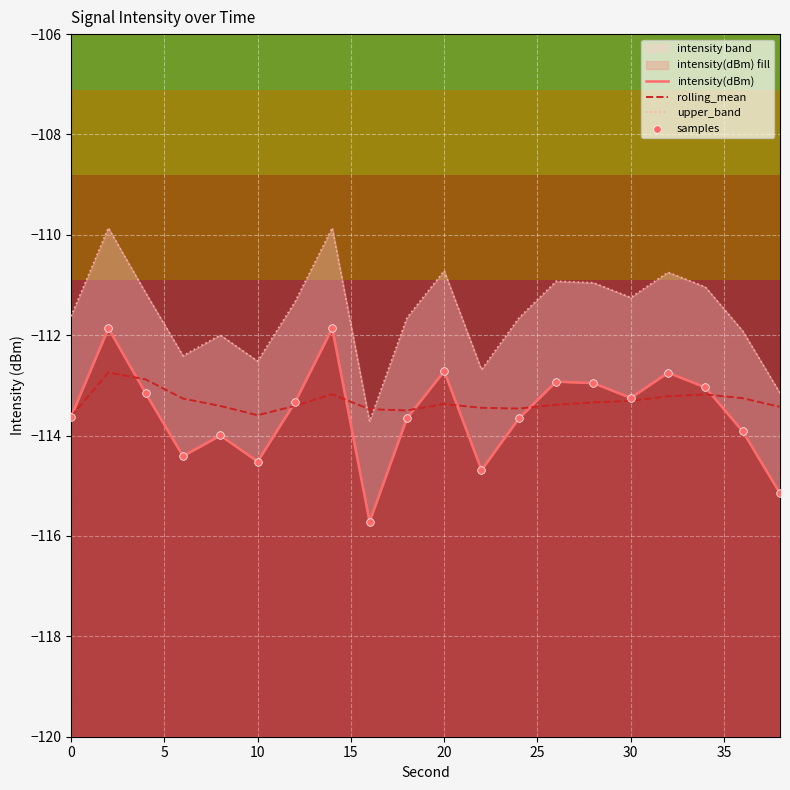

Which series contains the highest Y value?

upper_band